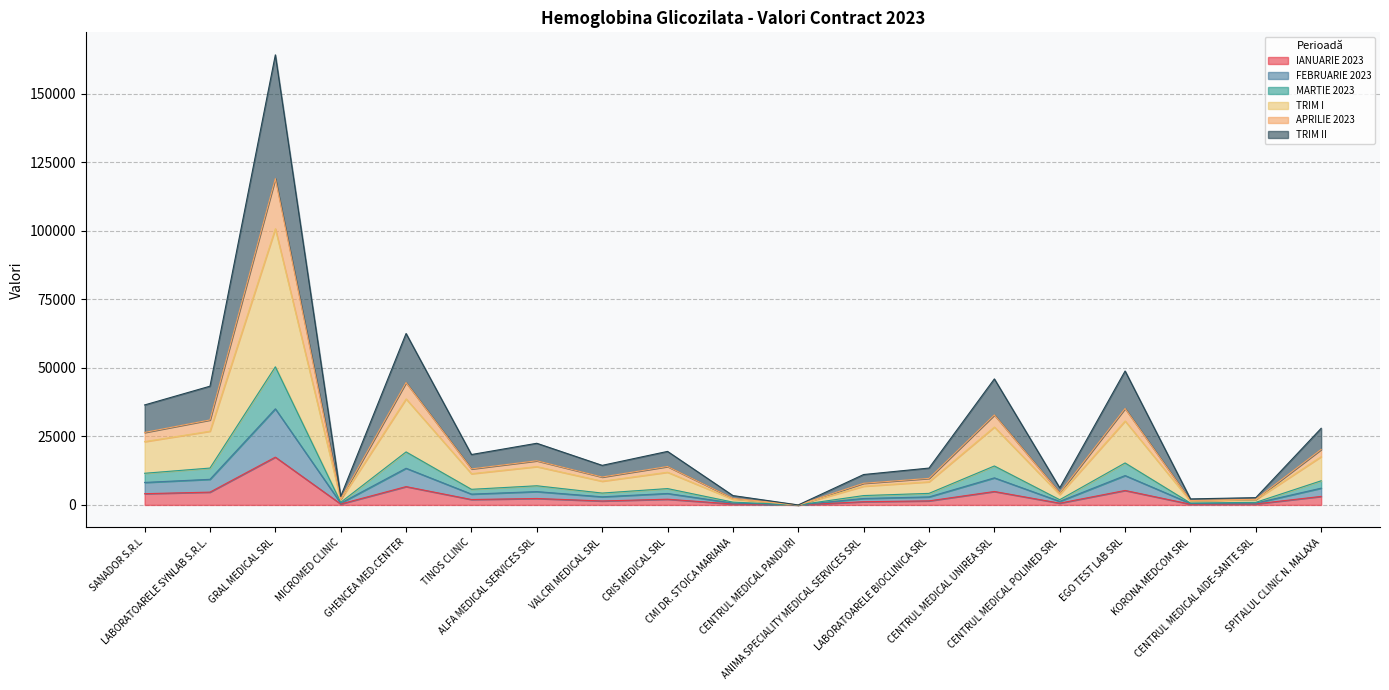

What is the value of the IANUARIE 2023 point at the 8th from the left?

1444